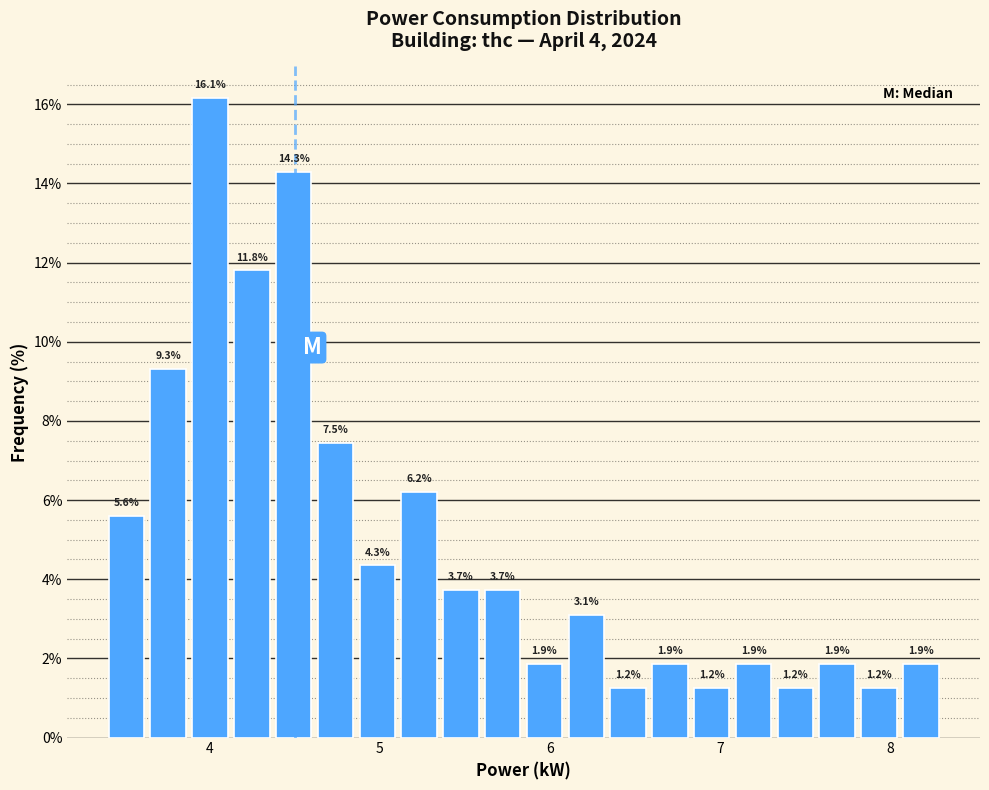

Read against the x-axis, roughly where is the centre of the tallest bar?

4.0